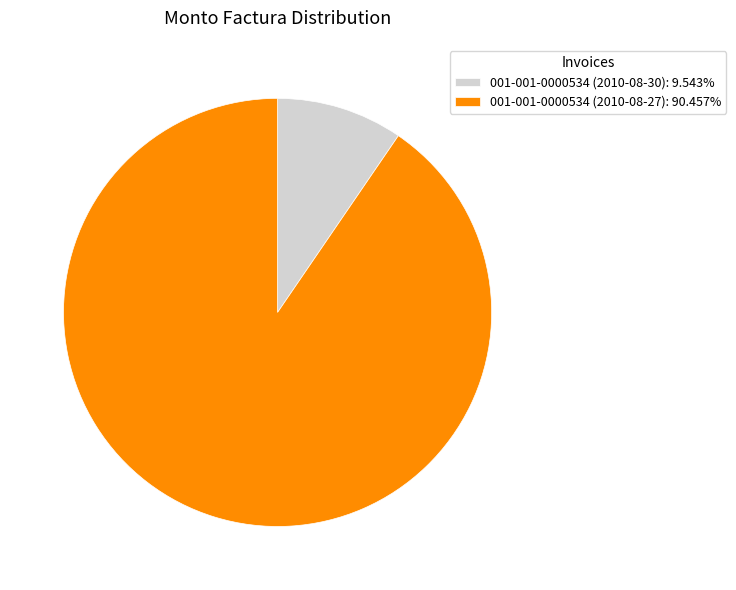

Combined, do 001-001-0000534 (2010-08-27): 90.457% and 001-001-0000534 (2010-08-30): 9.543% account for over 50%?

Yes